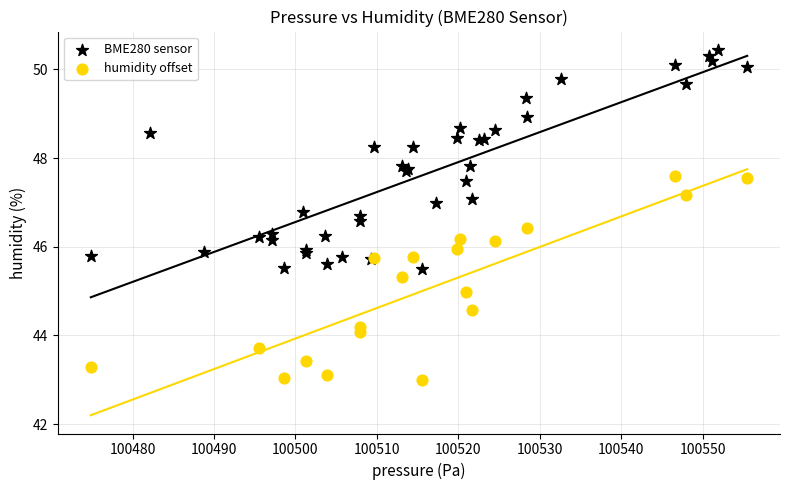

Which series contains the highest Y value?

BME280 sensor